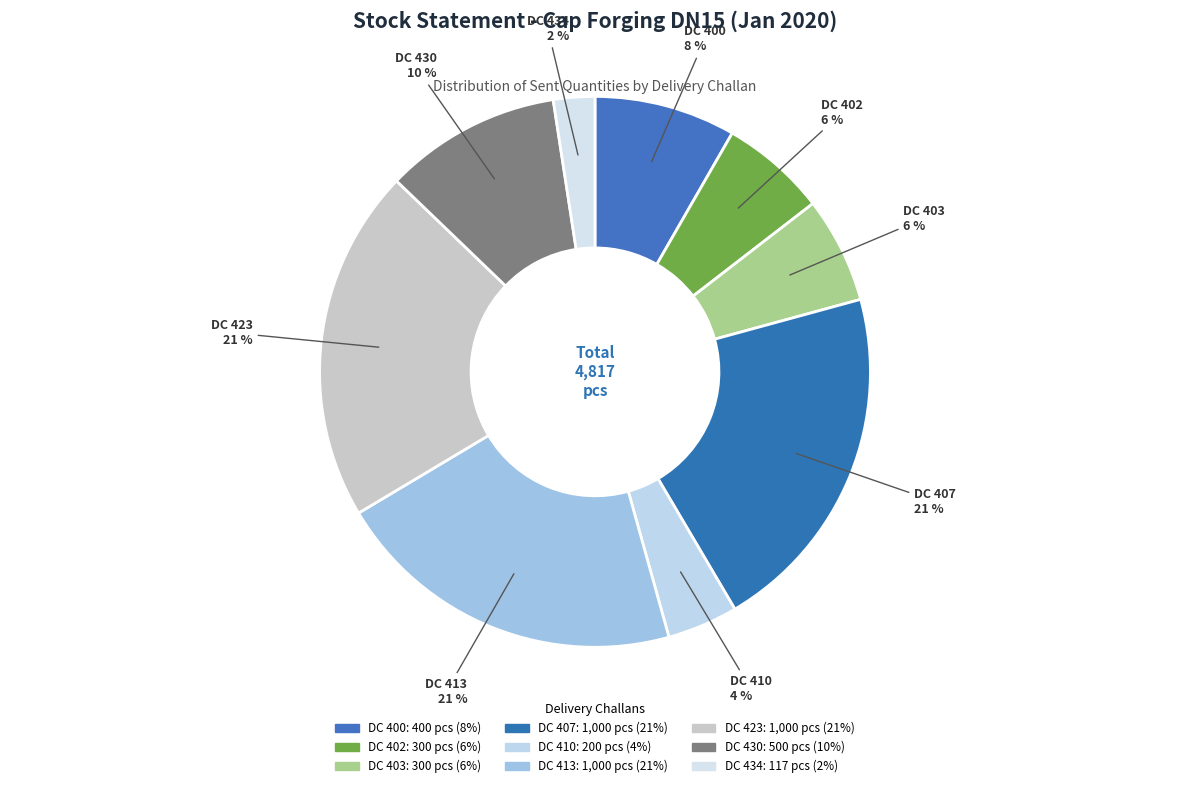

Approximately how many times larger is the value at DC 434 compared to DC 403?

0.4